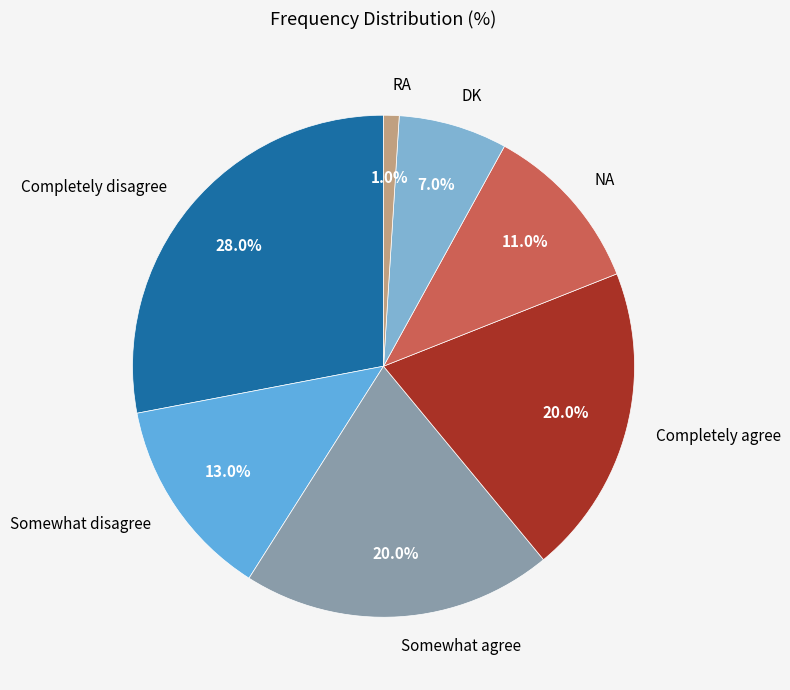

How many slices are in this pie chart?

7